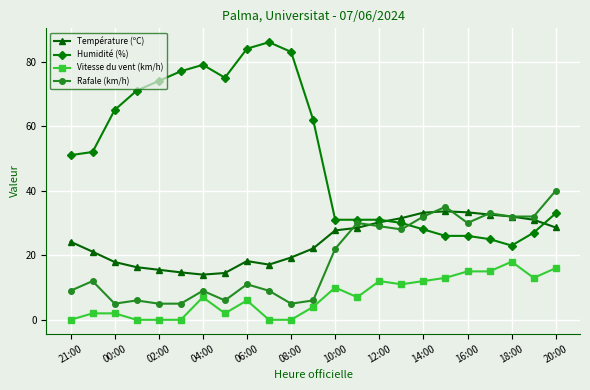

Which series has the widest spread of values?

Humidité (%)